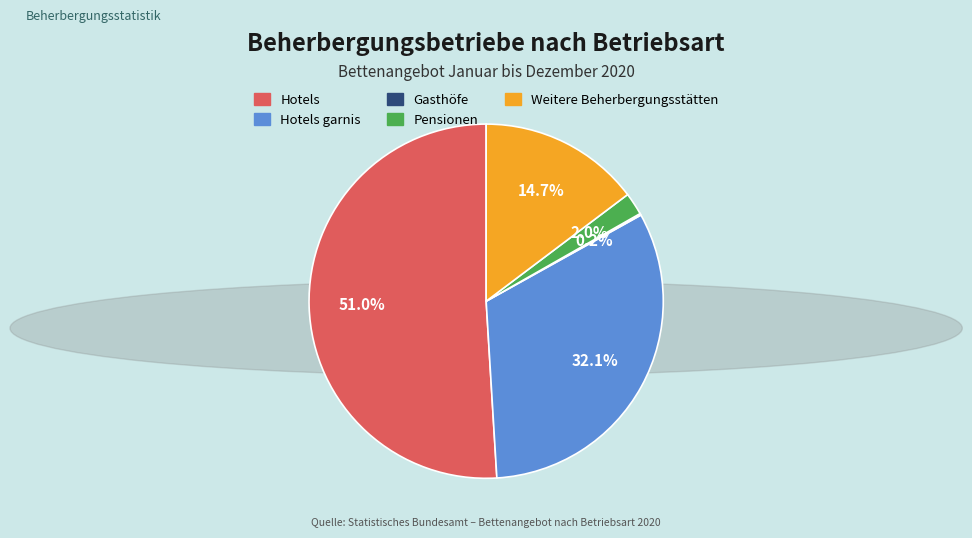

What is the largest slice in the pie chart?

Hotels